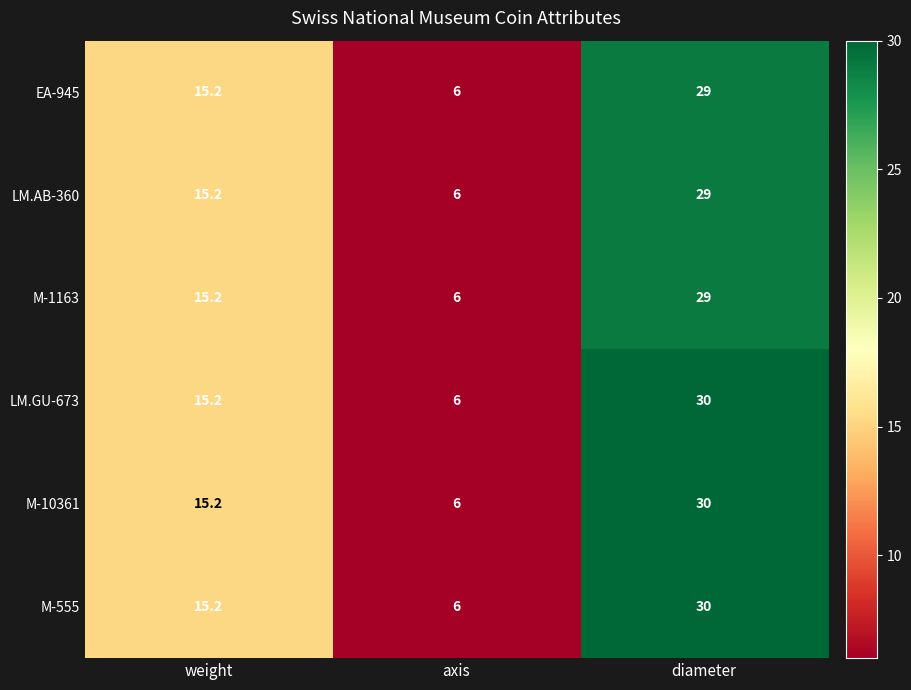

Which label corresponds to the smallest value in the chart?

axis